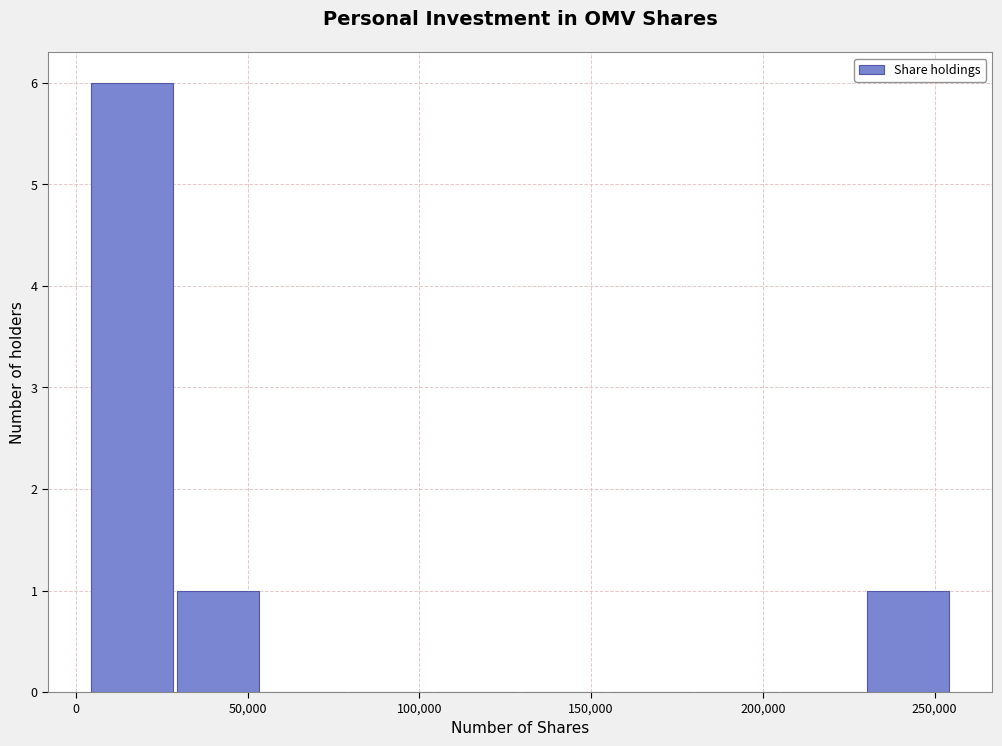

Reading left to right, transcribe this chart: for each bar, give the range it covers on the x-axis and its height. Neither the bar edges nor the heights are printed on the chart, so give them approximately, as read against the axes.

5000 to 30000: 6
30000 to 55000: 1
55000 to 80000: 0
80000 to 105000: 0
105000 to 130000: 0
130000 to 155000: 0
155000 to 180000: 0
180000 to 205000: 0
205000 to 230000: 0
230000 to 255000: 1